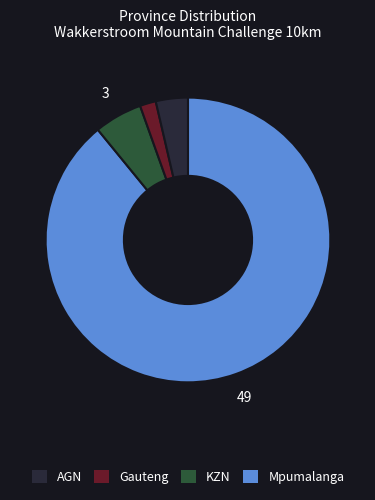

Does any single category account for the majority?

Yes